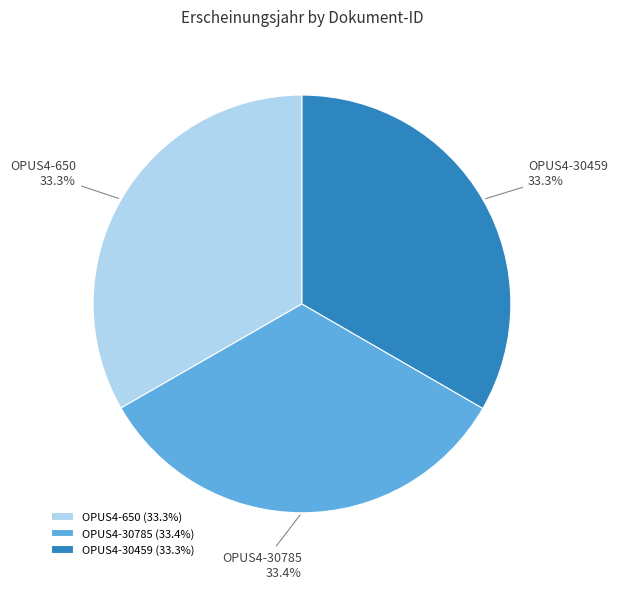

Count the number of slices in the pie.

3